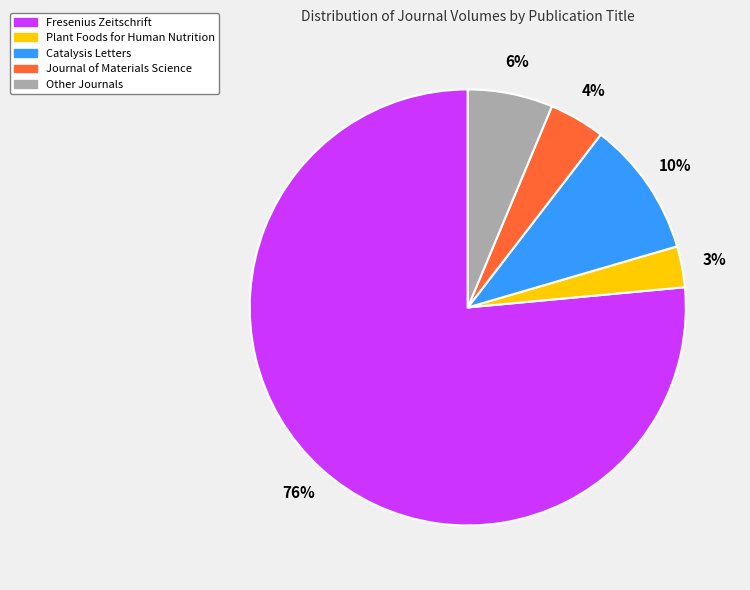

To the nearest percent, what is the average slice percentage?

20%